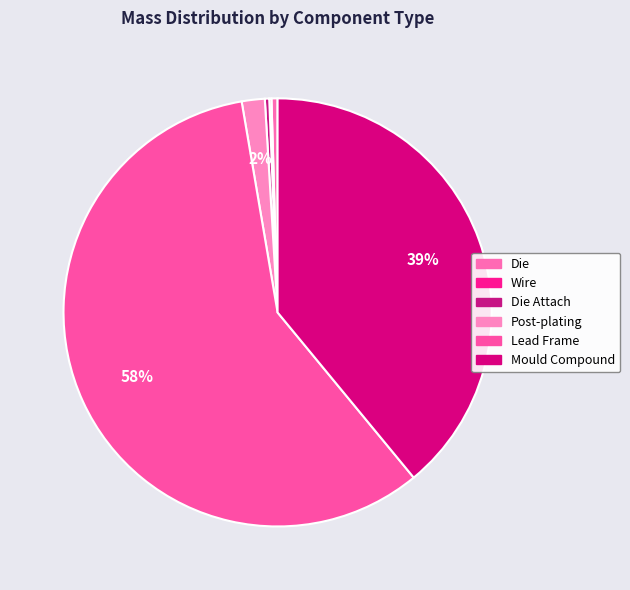

Which slice is the largest?

Lead Frame